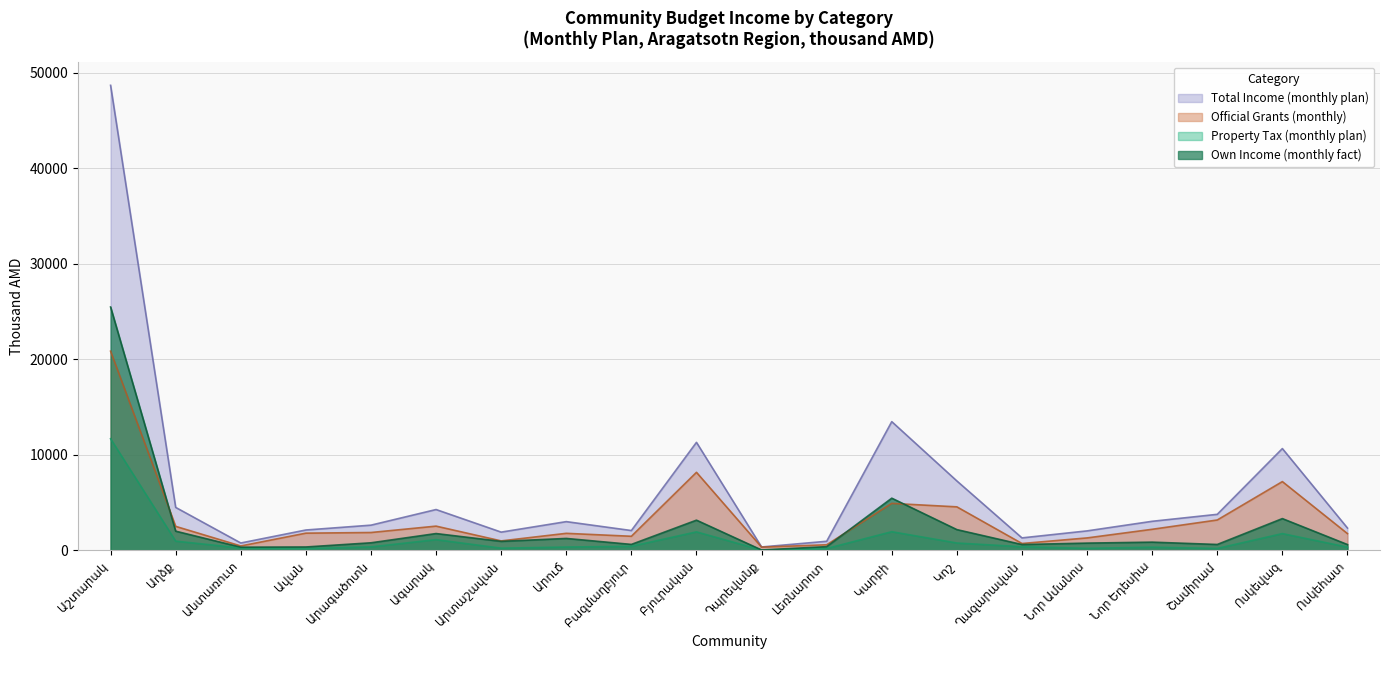

Which category has the highest value across all series?

Աշտարակ